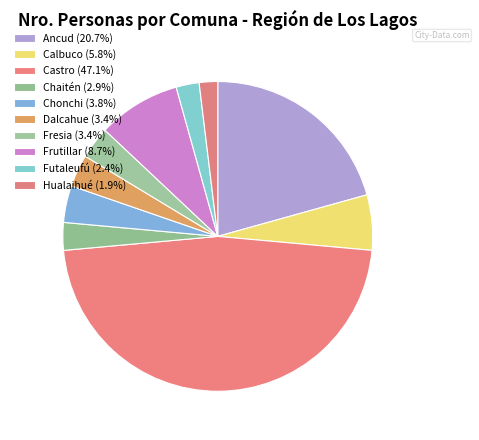

Does any single category account for the majority?

No